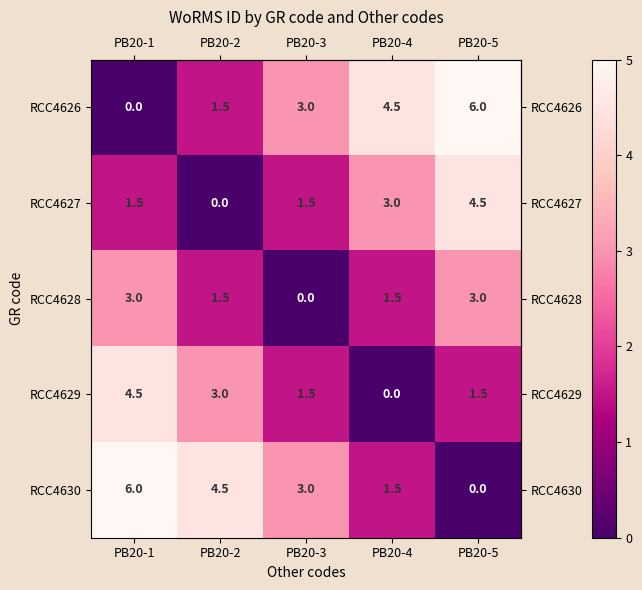

Is it true that RCC4626 equals 0.0 at PB20-1?

True